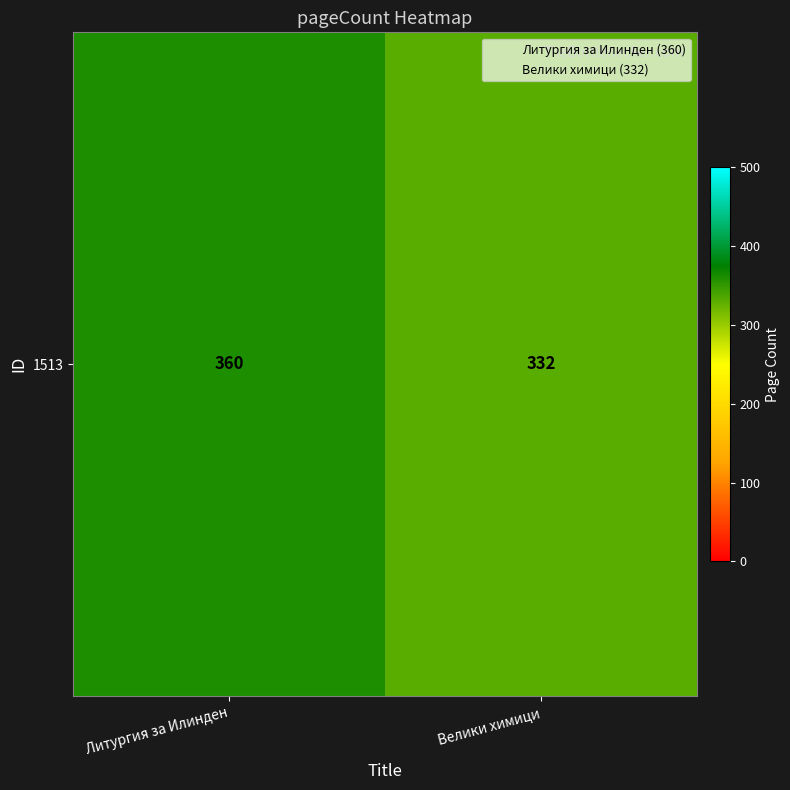

Rank the categories by value from highest to lowest.

Литургия за Илинден, Велики химици